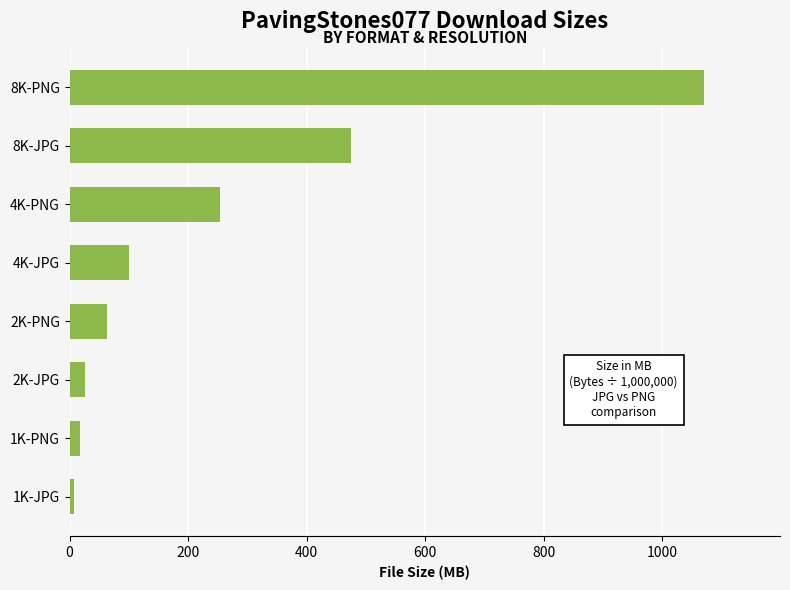

Which has a higher value, 4K-JPG or 2K-PNG?

4K-JPG